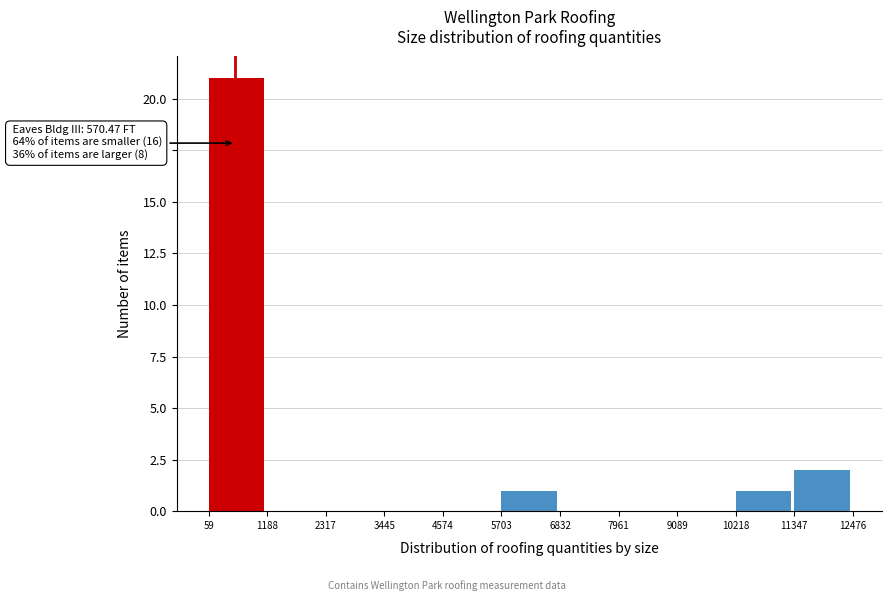

Over which range of the x-axis is the bar tallest?

59 to 1188